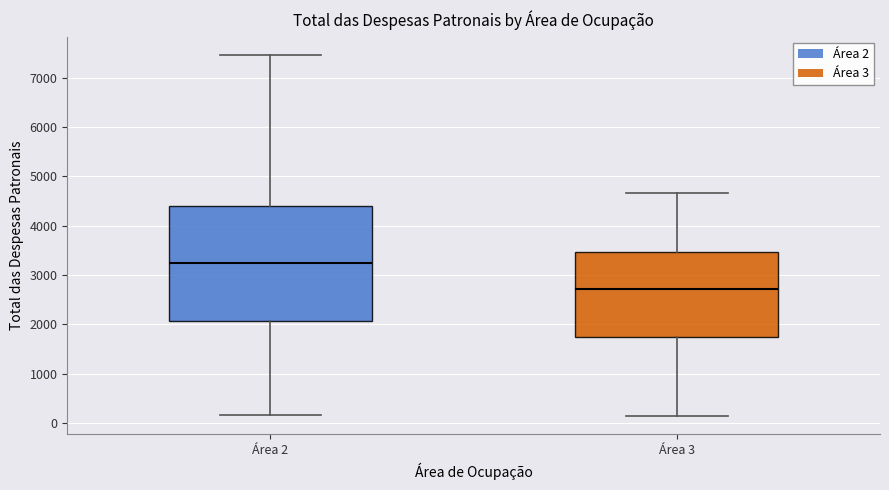

Reading left to right, transcribe this box plot: for each box, give where its median line is, the range the box spans, and where its two whiskers end, as read against the y-axis. The values are not printed on the chart, so give them approximately, as read against the axis.

Área 2: median 3200, box 2100 to 4400, whiskers 200 to 7500
Área 3: median 2700, box 1700 to 3500, whiskers 100 to 4700